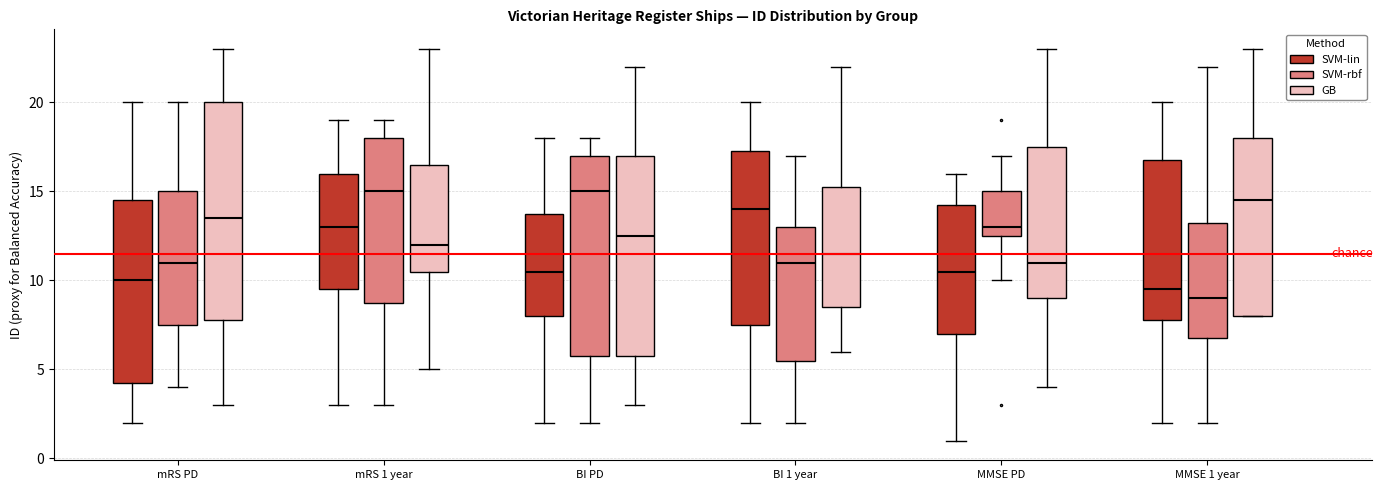

Which box is the tallest, from its lower edge to its upper edge?

mRS PD (GB)